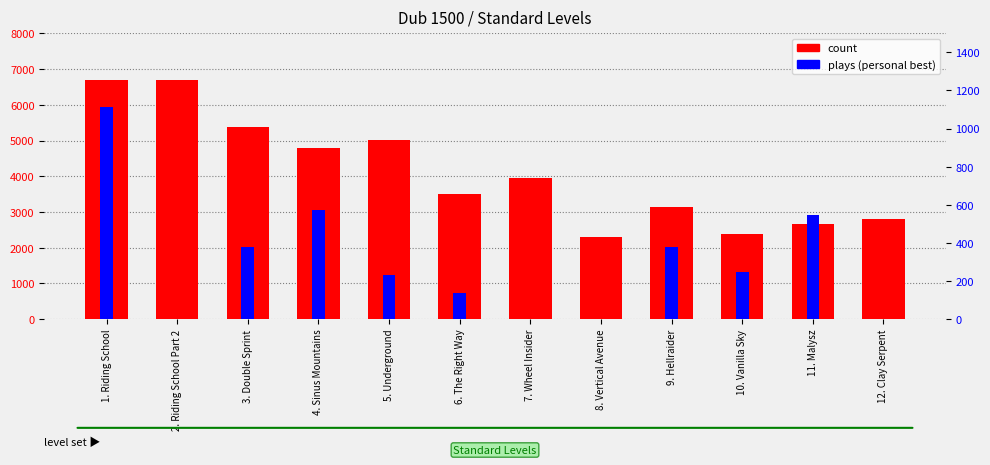

What is the label of the 9th bar from the left?

9. Hellraider